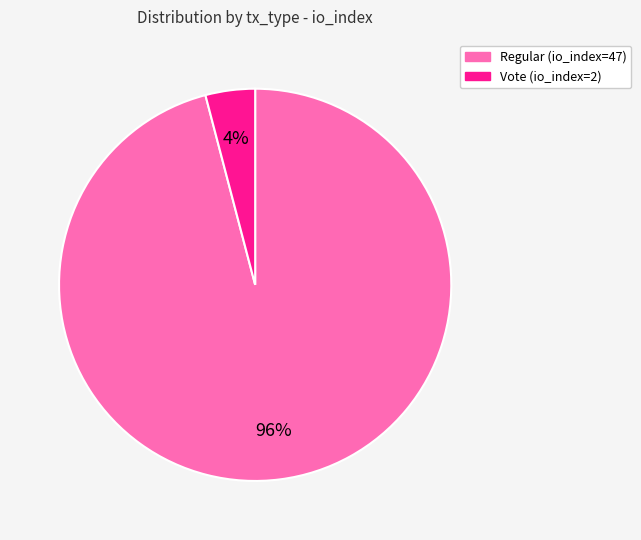

Rank the categories by value from highest to lowest.

Regular (io_index=47), Vote (io_index=2)